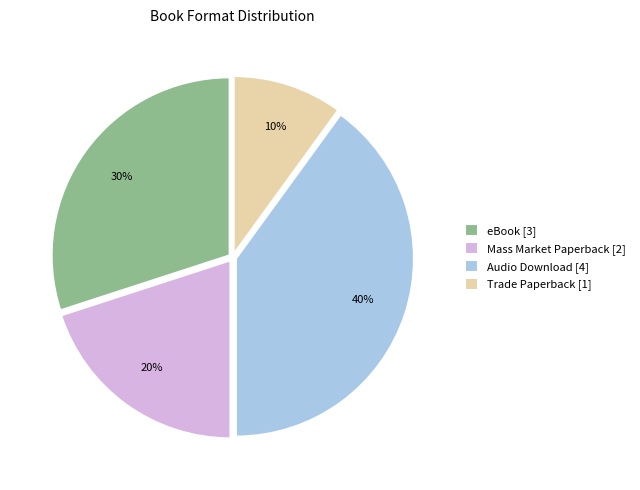

Combined, do Audio Download [4] and eBook [3] account for over 50%?

Yes